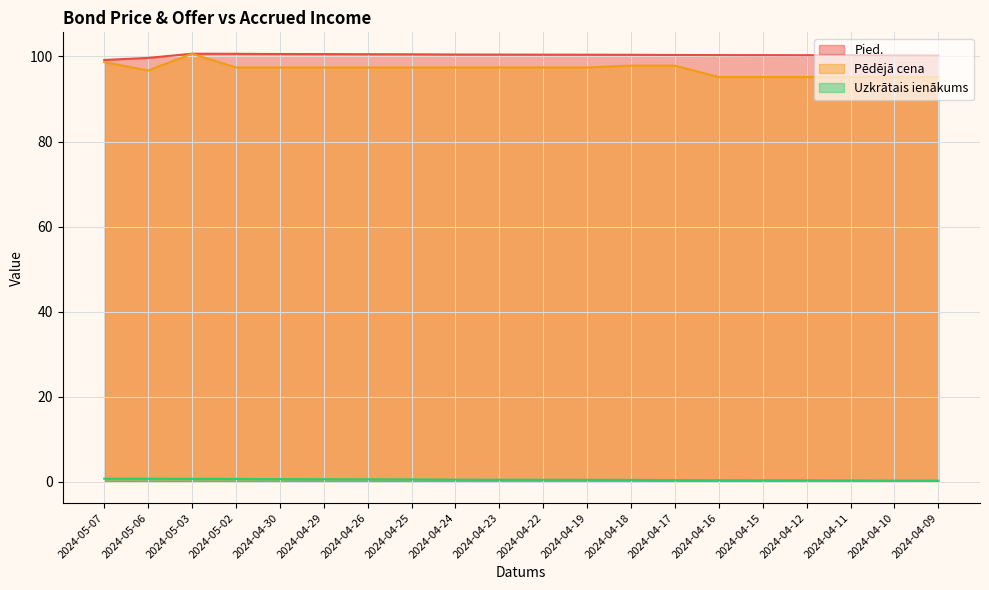

True or false: Uzkrātais ienākums and Pēdējā cena cross at least once.

False